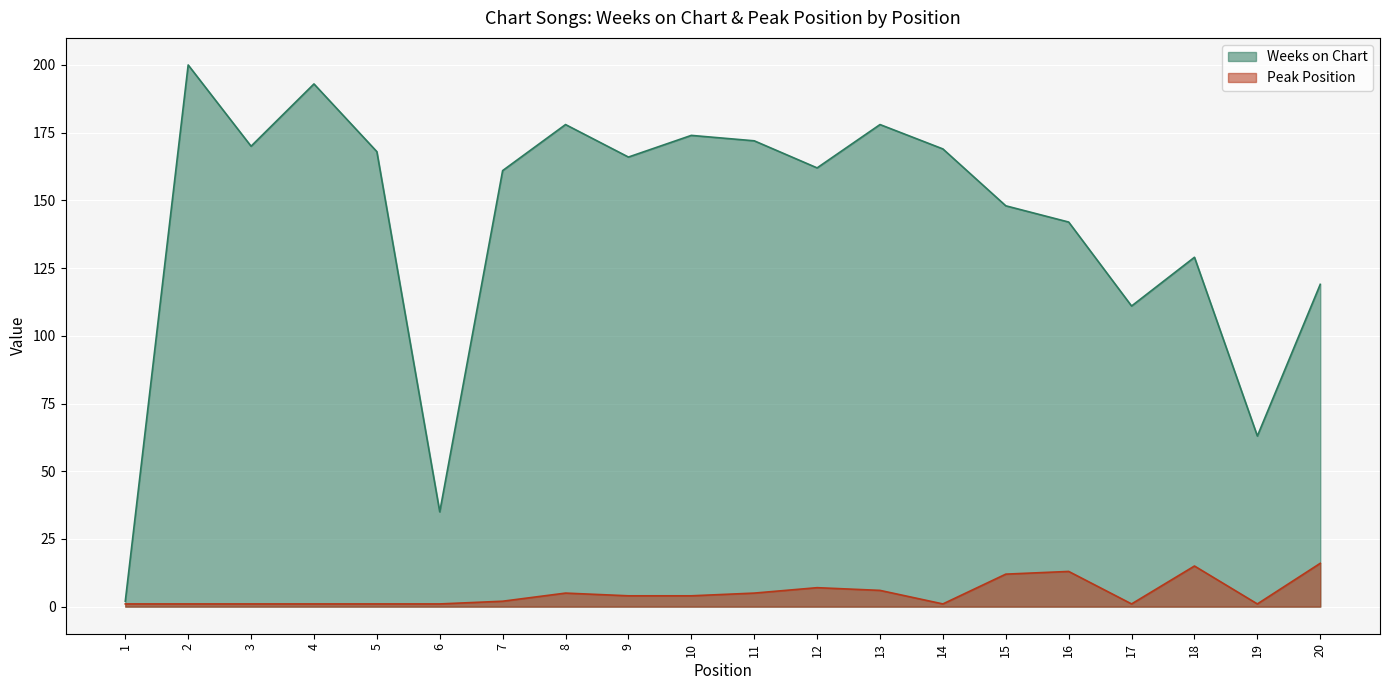

At 18, list the series in order from smallest to largest.

Peak Position, Weeks on Chart